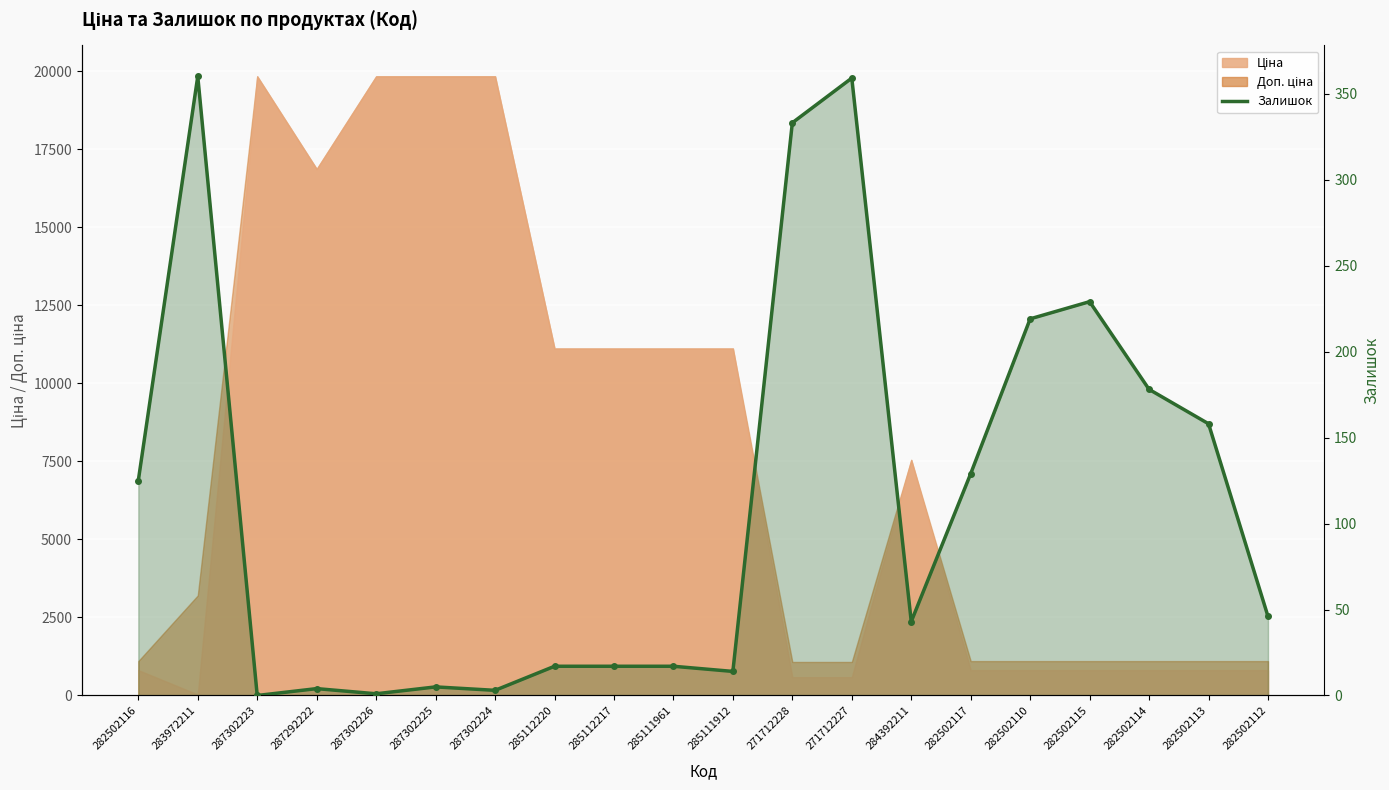

List the labels in order of value, largest first.

283972211, 271712227, 271712228, 282502115, 282502110, 282502114, 282502113, 282502117, 282502116, 282502112, 284392211, 285112220, 285112217, 285111961, 285111912, 287302225, 287292222, 287302224, 287302226, 287302223